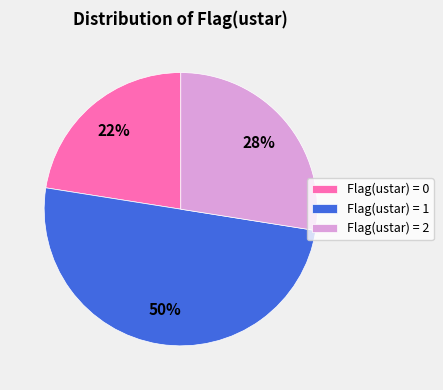

How many slices are in this pie chart?

3